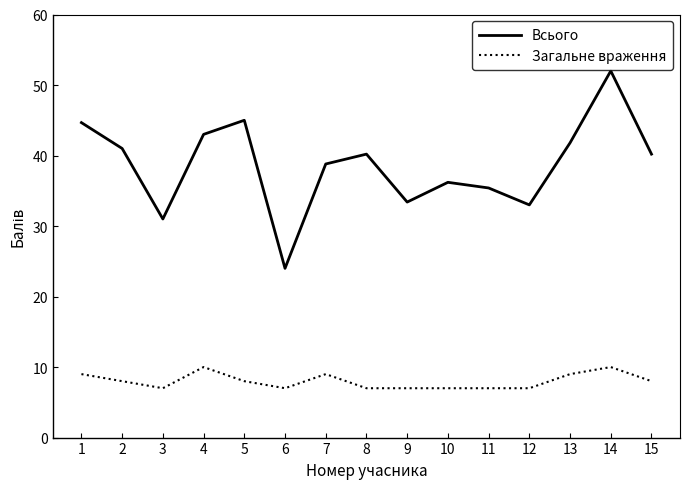

Which series has the widest spread of values?

Всього